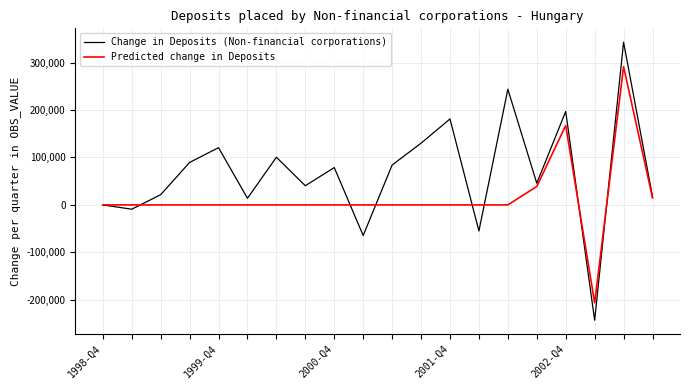

Which series has the largest range (max minus min)?

Change in Deposits (Non-financial corporations)